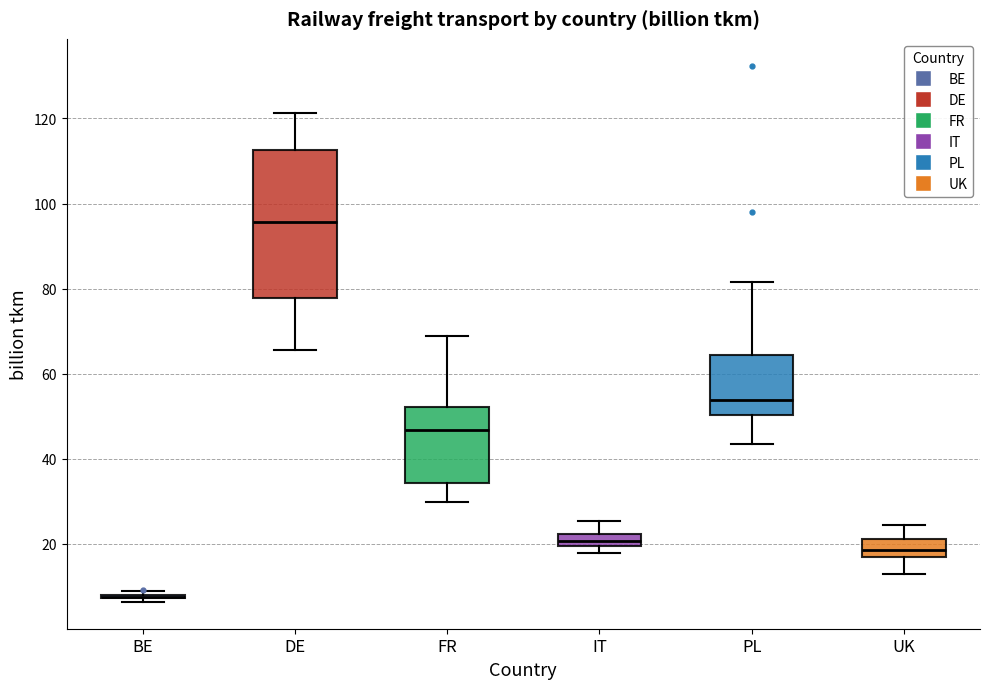

Where is the lower edge of the box for UK on the y-axis? The values are not printed on the chart, so give them approximately, as read against the axis.

16